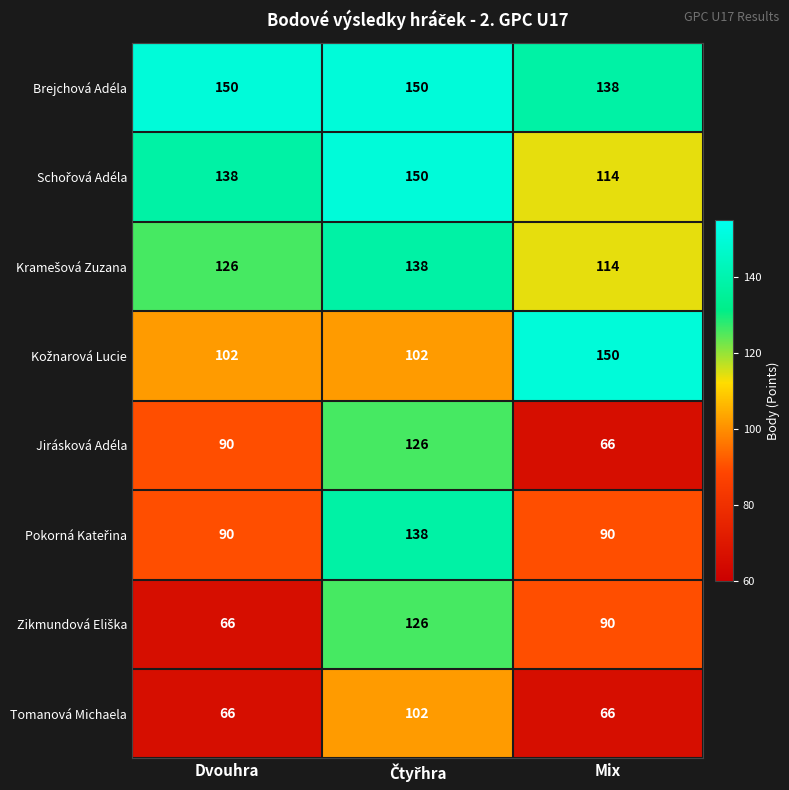

How many series are shown in this chart?

8